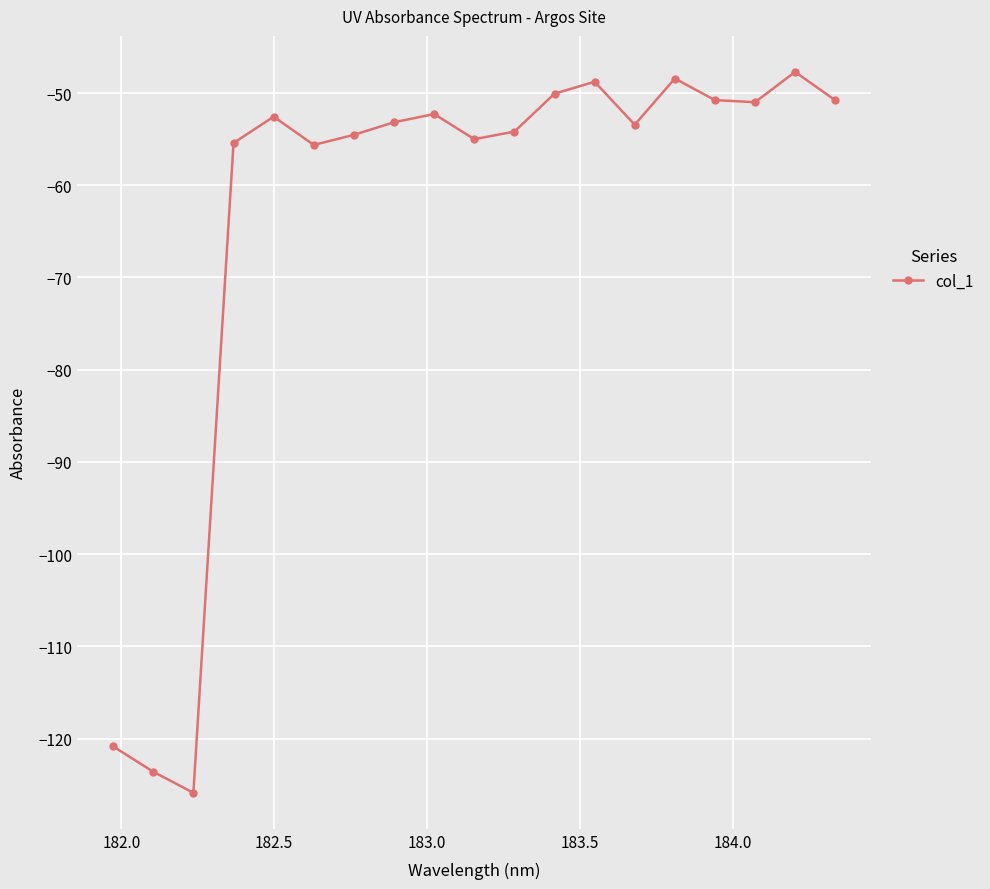

True or false: there are more than 0 points higher than both neighbors.

True